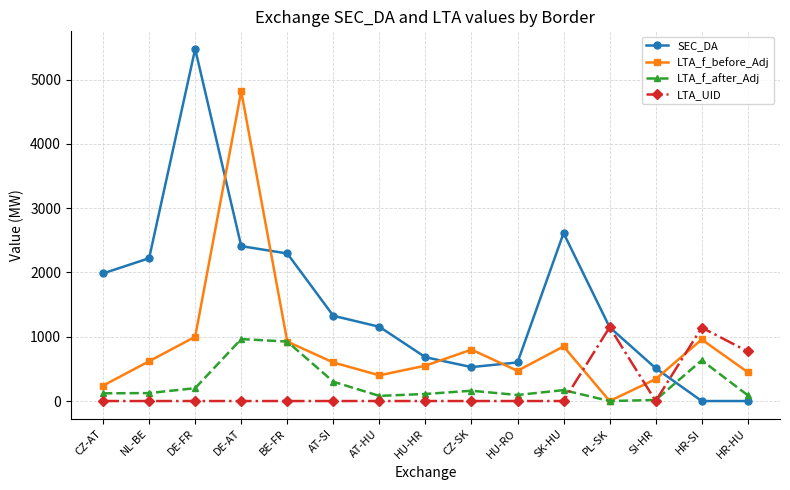

At how many categories does at least one series exceed 2548?

3